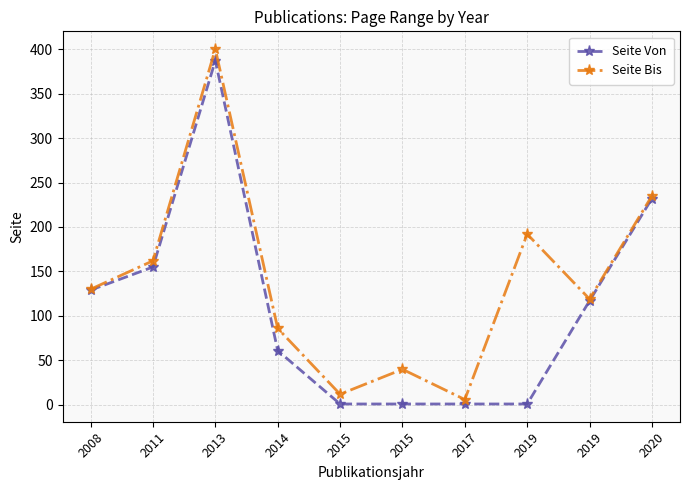

Reading right to left, extract all data points from this chart.

Seite Von: 2020=232	2019=117	2019=1	2017=1	2015=1	2015=1	2014=61	2013=387	2011=155	2008=129
Seite Bis: 2020=235	2019=119	2019=192	2017=6	2015=40	2015=12	2014=86	2013=400	2011=162	2008=130